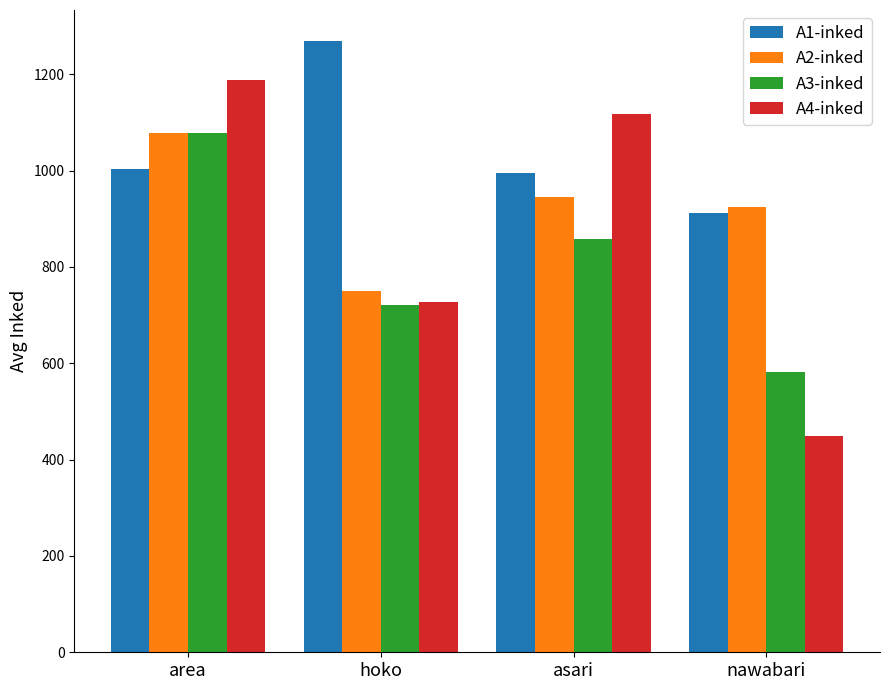

What is the lowest value of the A4-inked series?

449.3